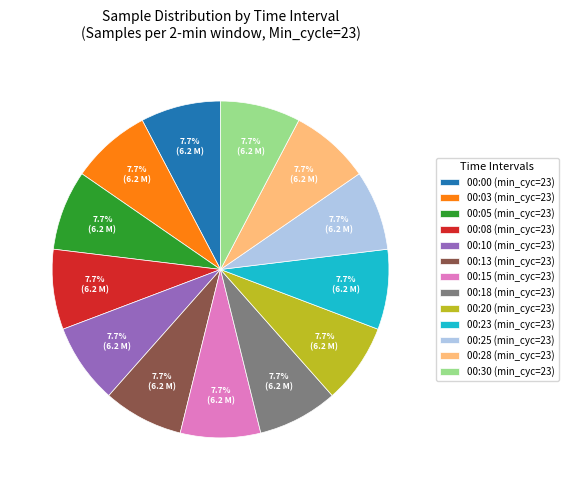

Is it true that 00:05 is 1% of the pie?

False